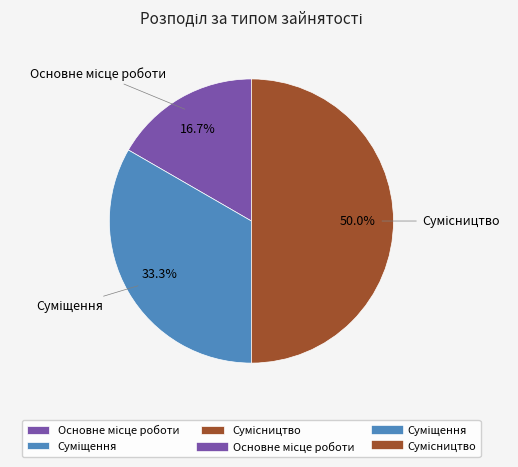

Is it true that Суміщення is 39% of the pie?

False